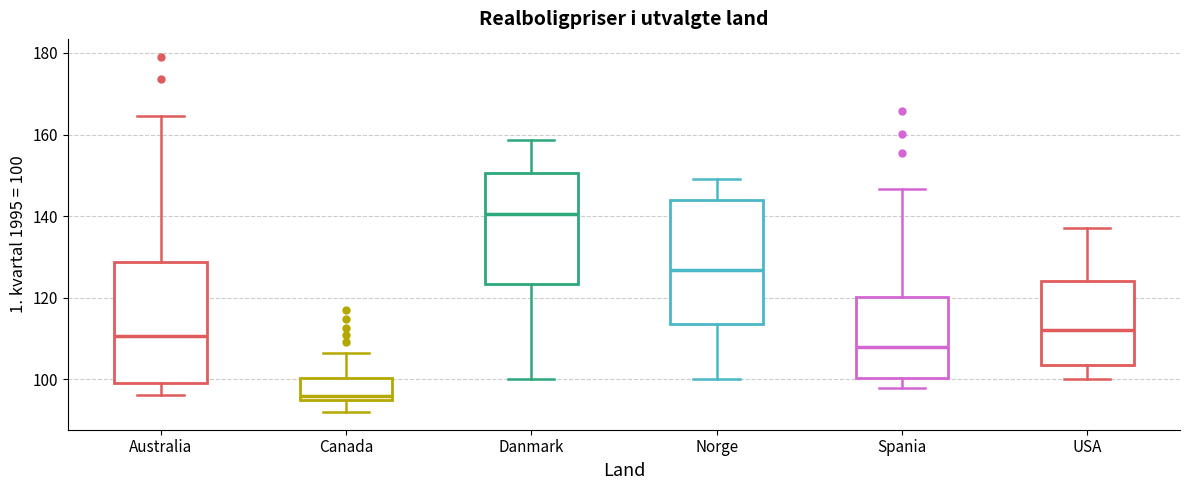

Reading left to right, read every box against the y-axis: the position of its median line, the range the box covers, and the ends of its whiskers. The values are not printed on the chart, so give them approximately, as read against the axis.

Australia: median 110, box 100 to 128, whiskers 96 to 164
Canada: median 96, box 94 to 100, whiskers 92 to 106
Danmark: median 140, box 124 to 150, whiskers 100 to 158
Norge: median 126, box 114 to 144, whiskers 100 to 150
Spania: median 108, box 100 to 120, whiskers 98 to 146
USA: median 112, box 104 to 124, whiskers 100 to 138